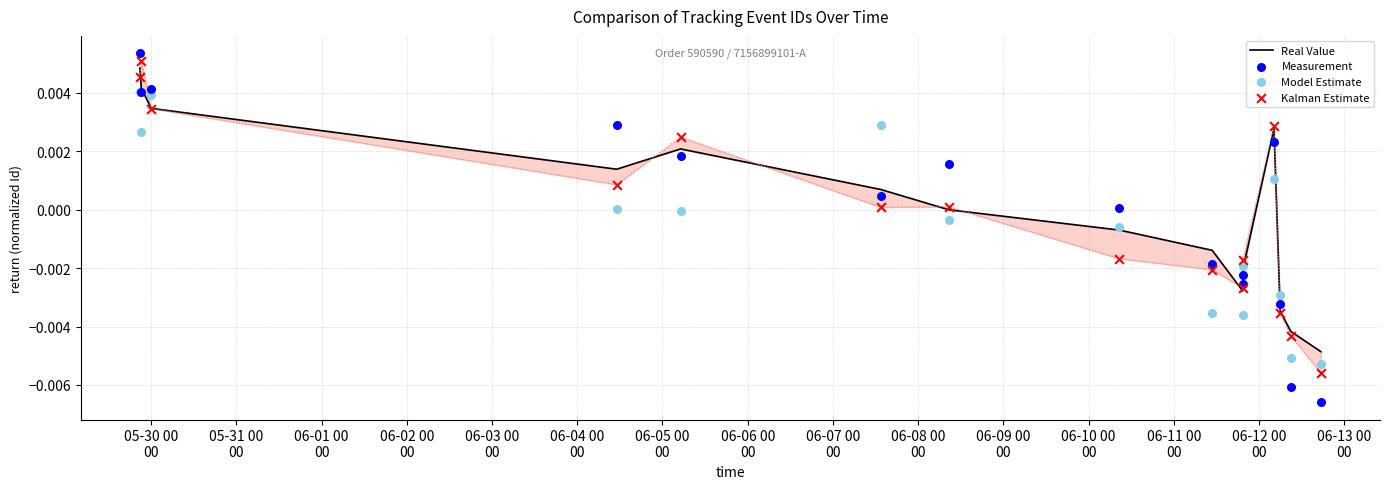

Which series has the largest total across all categories?

Measurement